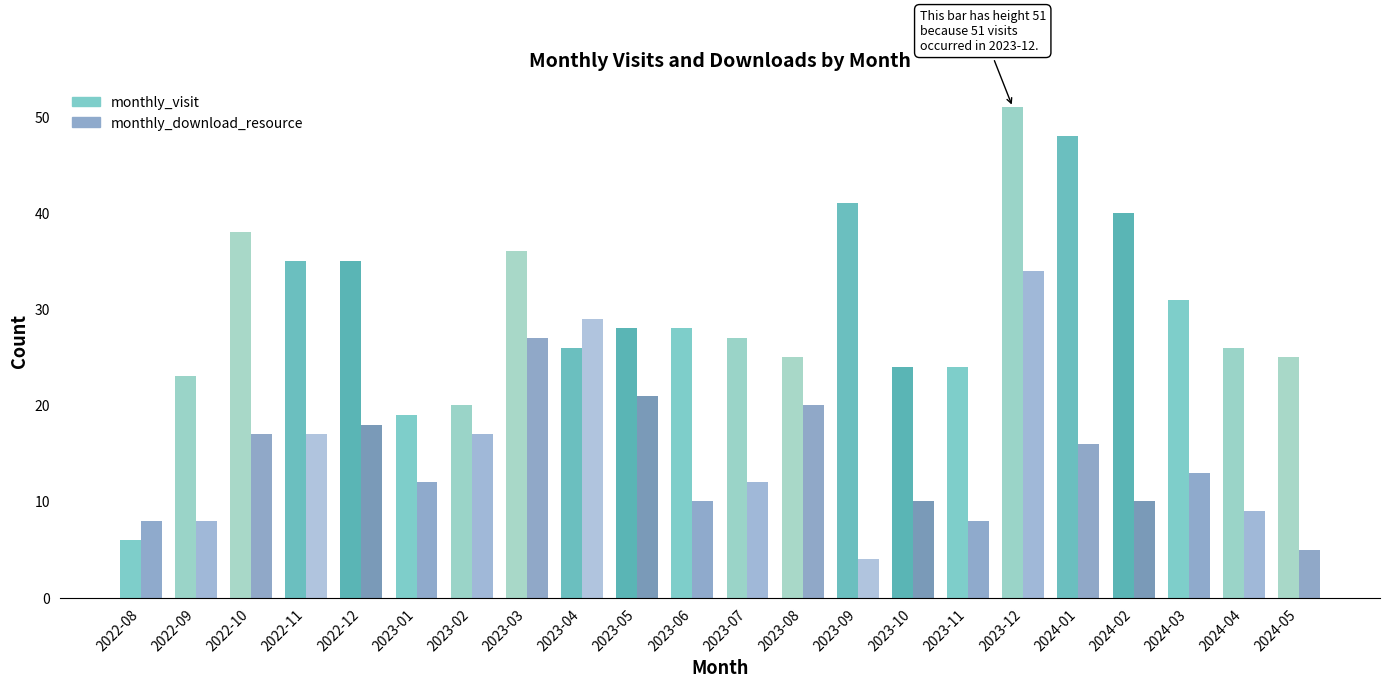

What is the spread (max minus min) of values at 2024-01?

32